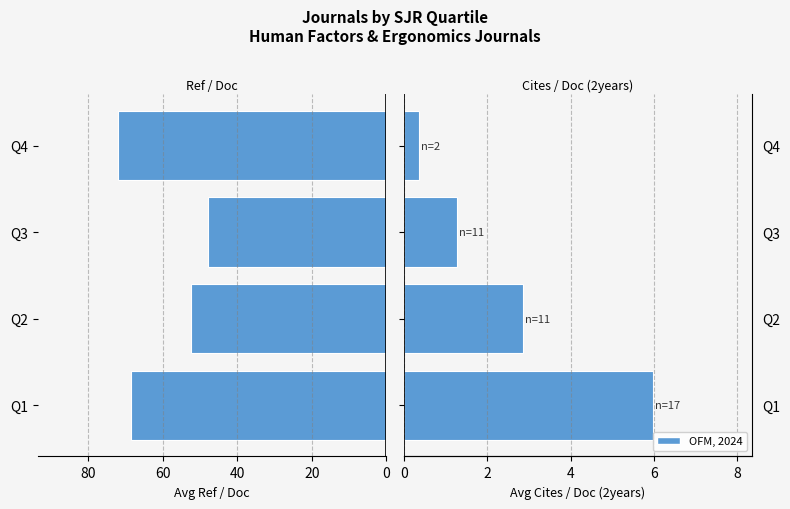

List the series in order of their peak value, lowest first.

Avg Cites/Doc (2years), Avg Ref/Doc